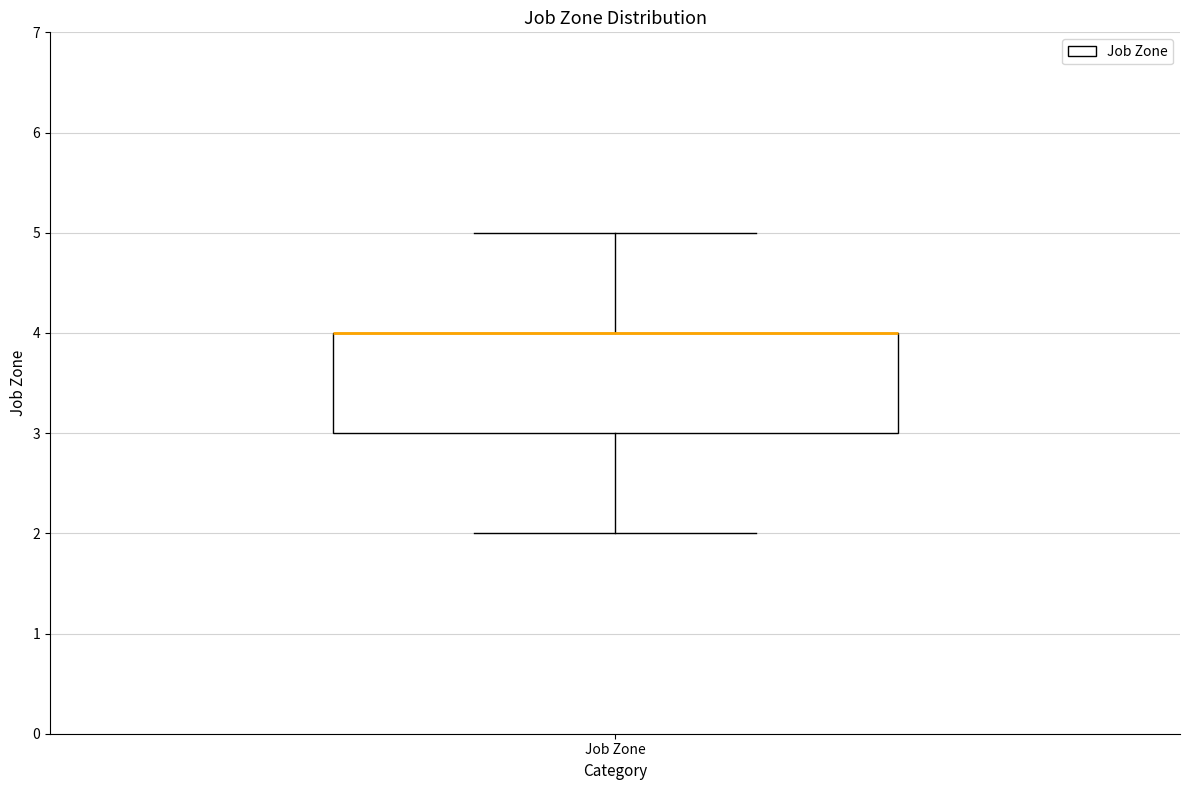

Where is the lower edge of the box for Job Zone on the y-axis? The values are not printed on the chart, so give them approximately, as read against the axis.

3